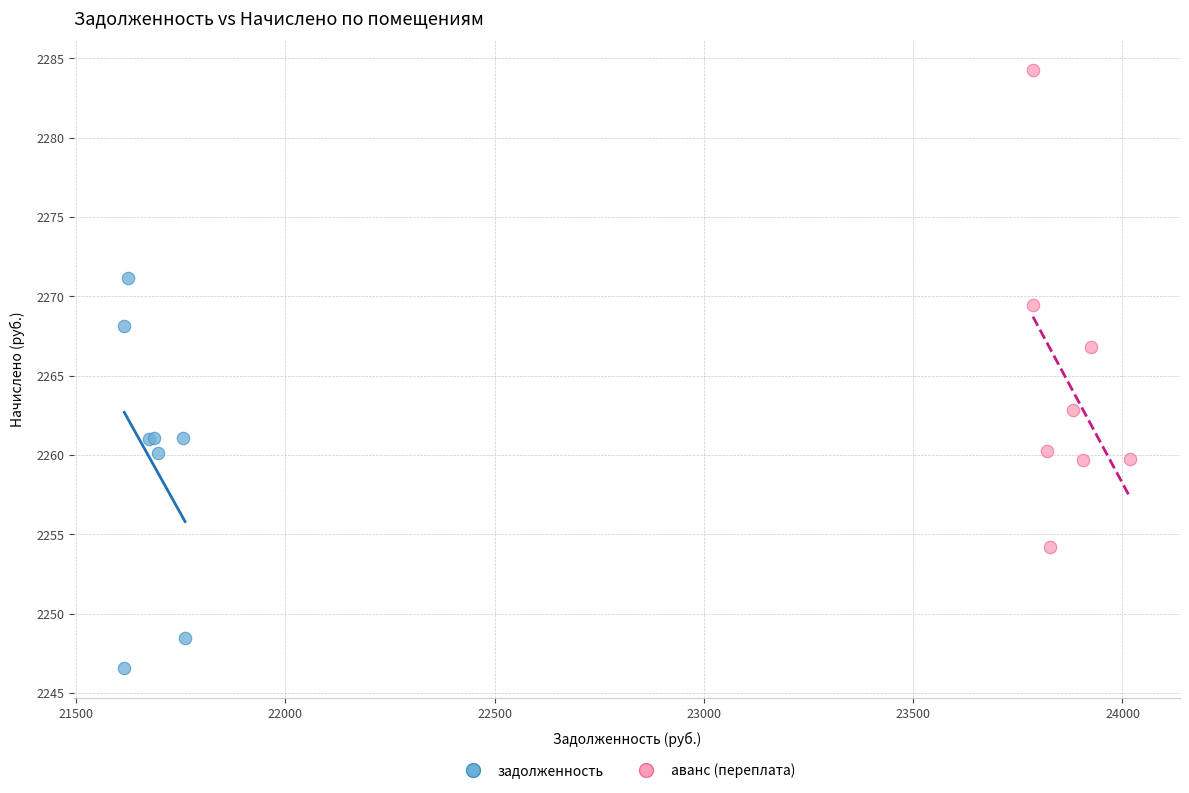

Which series contains the lowest Y value?

задолженность